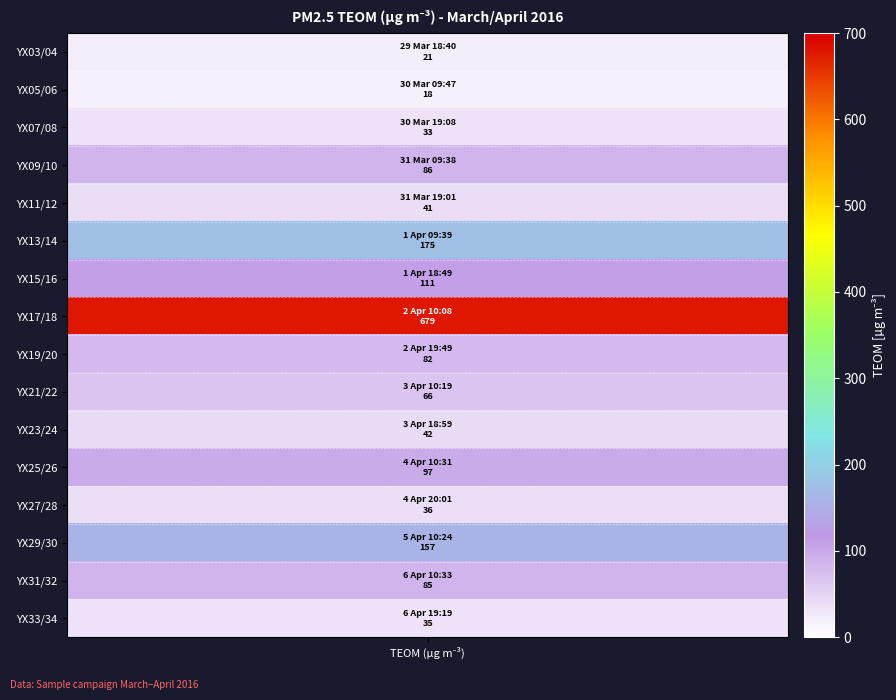

What is the sum of the values at YX29/30 and YX19/20?

239